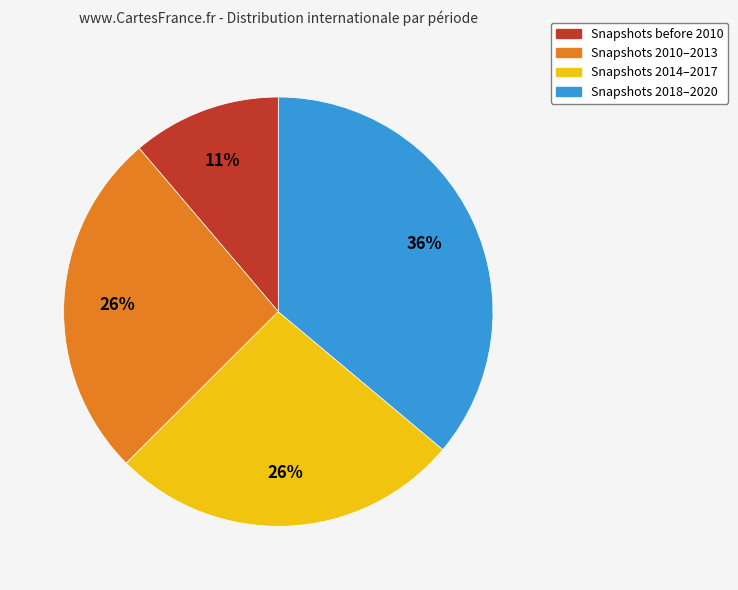

Is there a majority slice in this chart?

No